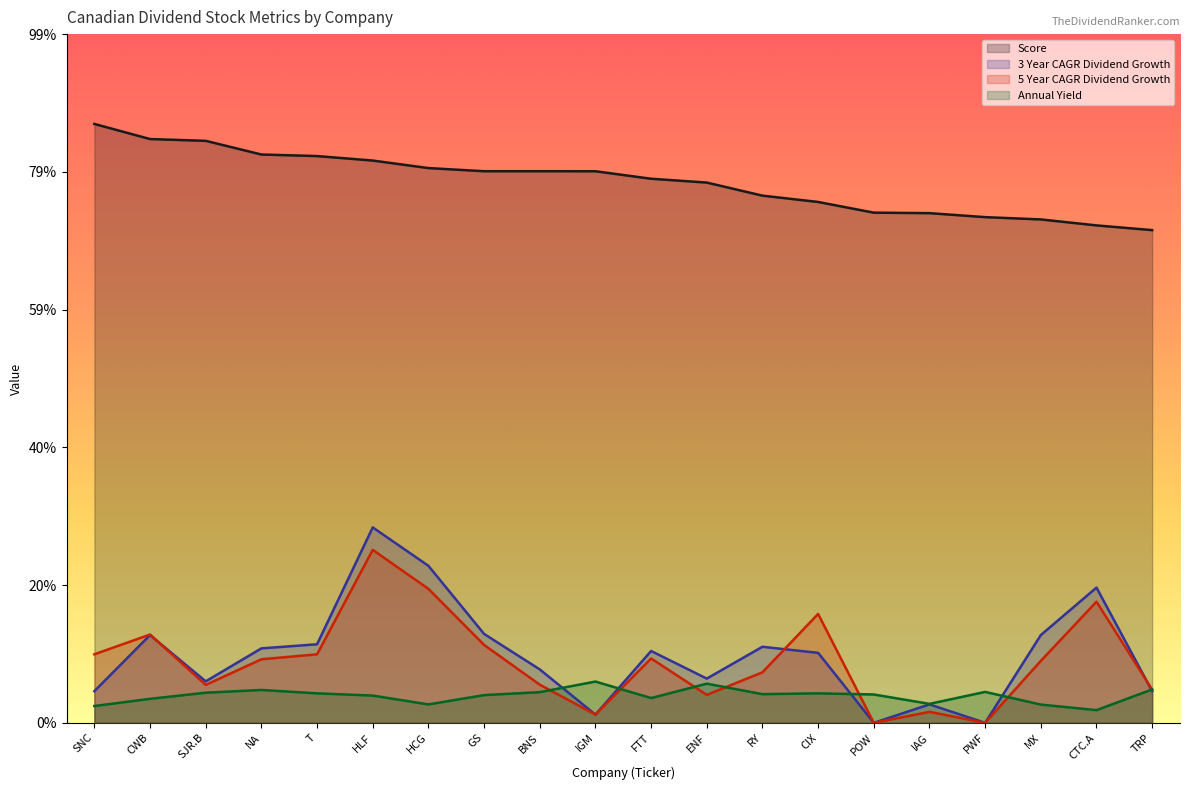

Is the value of 5 Year CAGR Dividend Growth at IAG greater than the value of 3 Year CAGR Dividend Growth at T?

No